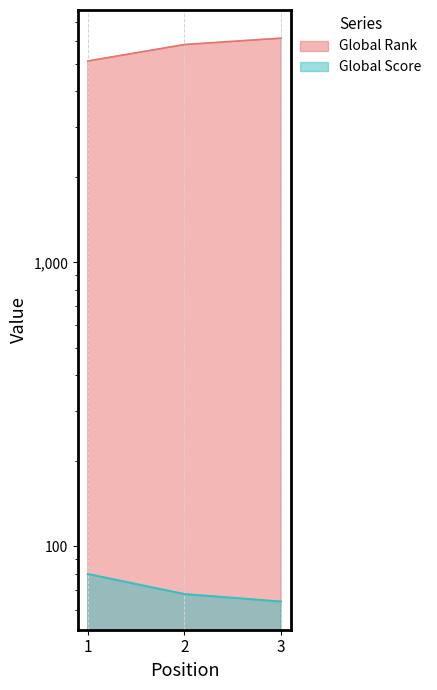

Which series has the widest spread of values?

Global Rank